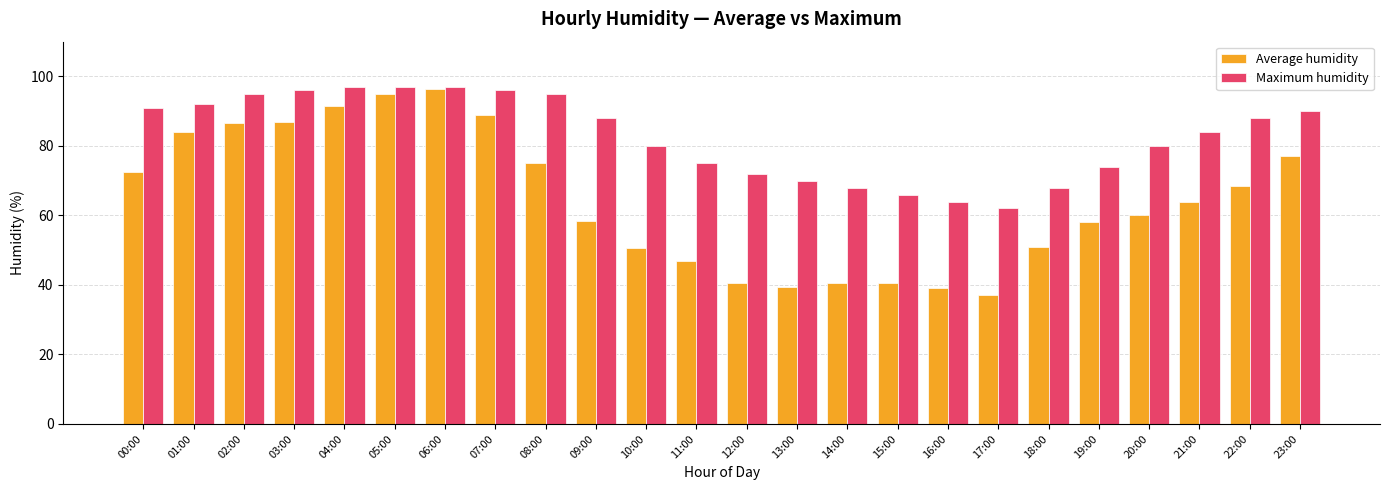

What is the greatest value displayed?

97.0